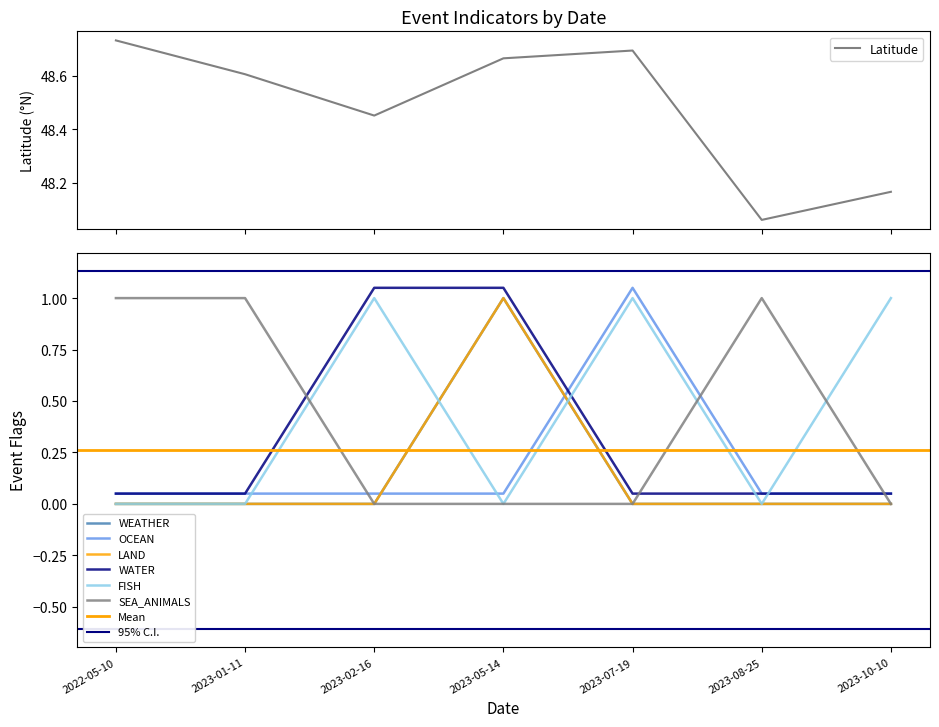

What is the label of the 3rd point from the right?

2023-07-19